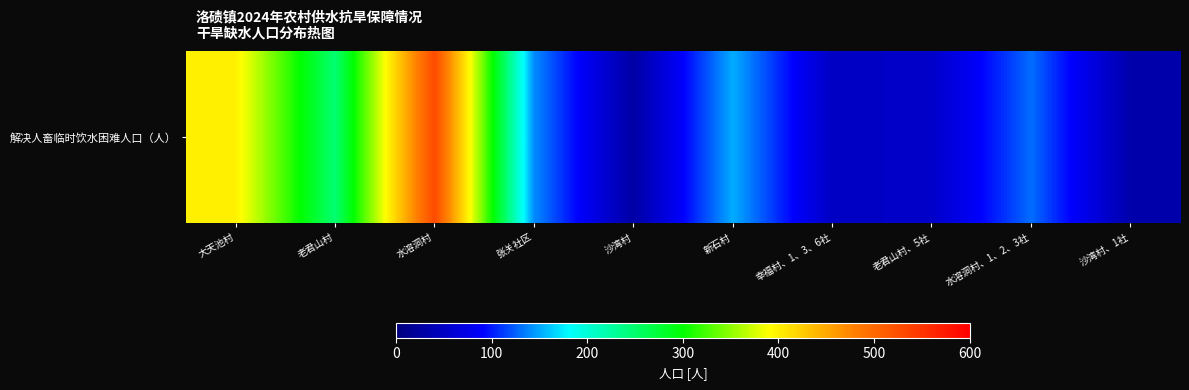

What is the smallest value displayed?

28